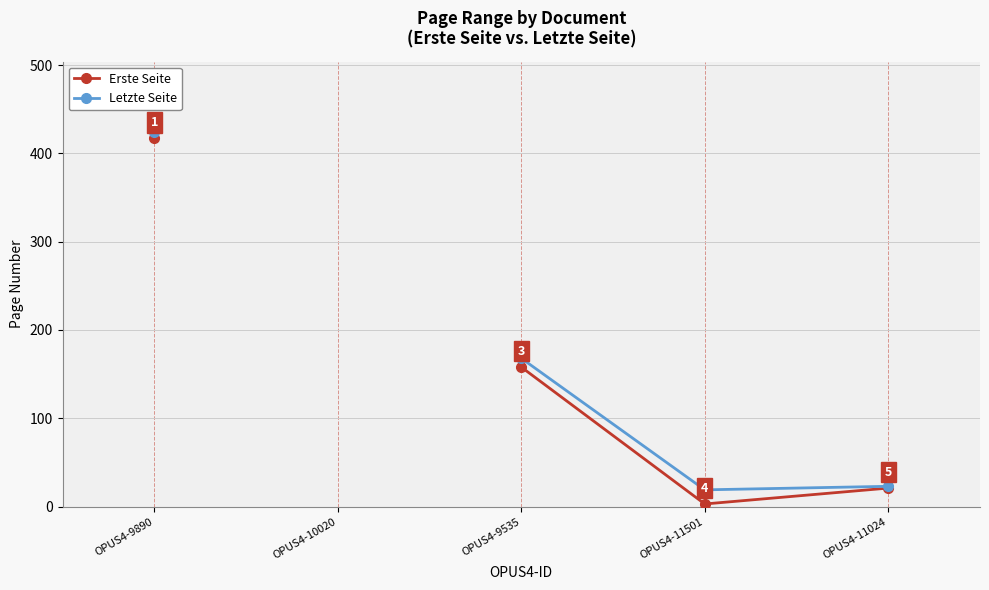

At which category does Letzte Seite reach its first local valley?

OPUS4-11501